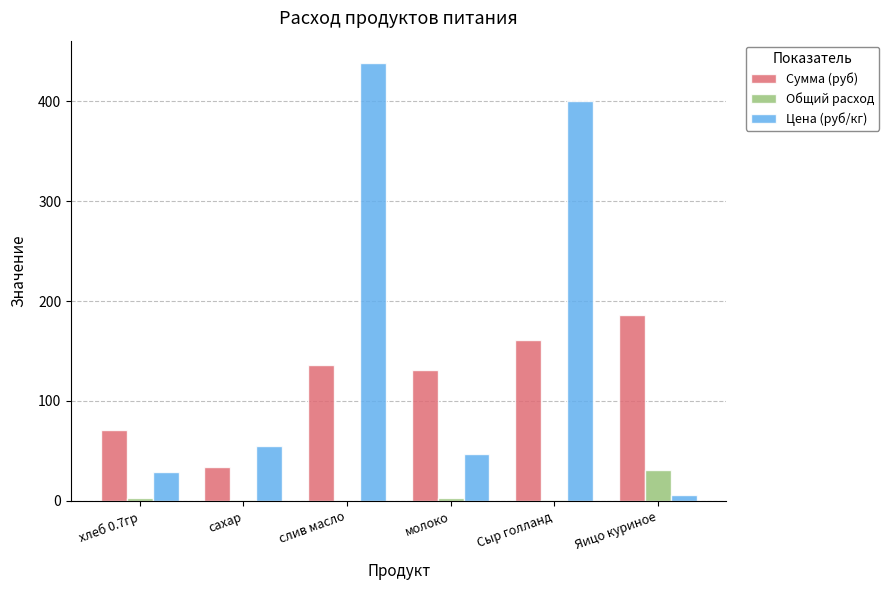

Which category has the highest value across all series?

слив масло